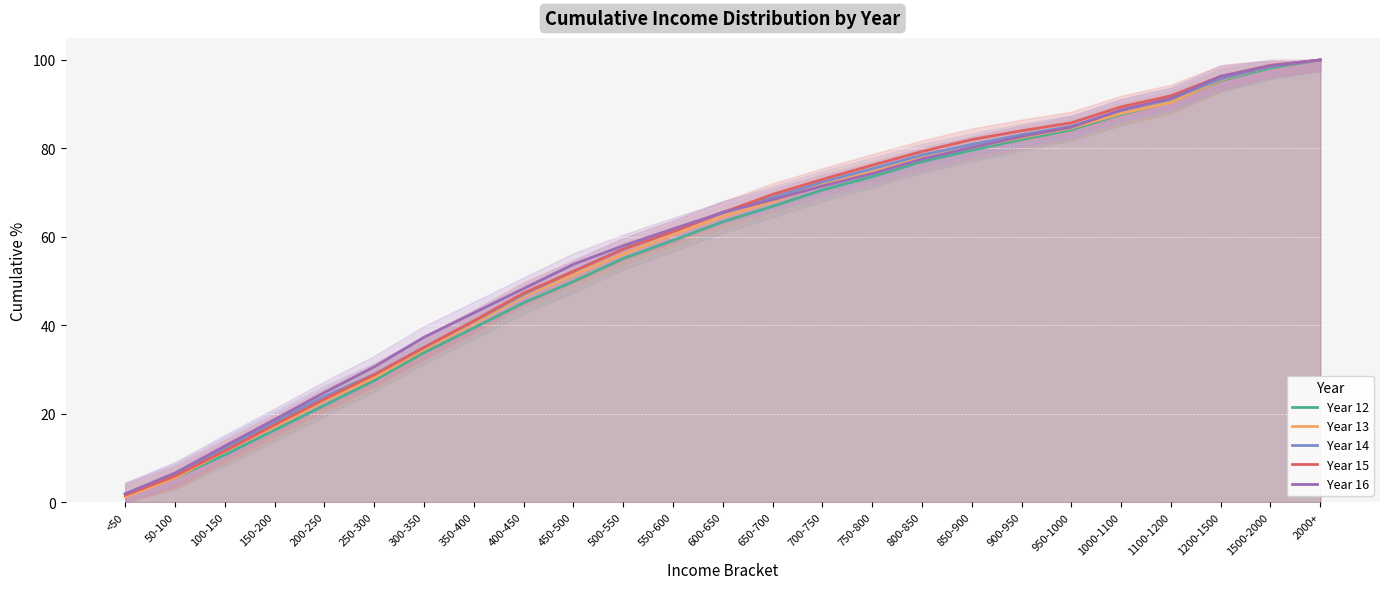

Reading left to right, list all the values displayed in this chart.

Year 12: <50=1.8	50-100=5.5	100-150=10.7	150-200=16.3	200-250=21.9	250-300=27.5	300-350=33.8	350-400=39.4	400-450=45.1	450-500=49.9	500-550=55.1	550-600=59.2	600-650=63.4	650-700=66.9	700-750=70.6	750-800=73.6	800-850=77.0	850-900=79.6	900-950=82.0	950-1000=84.2	1000-1100=87.7	1100-1200=90.5	1200-1500=95.3	1500-2000=98.2	2000+=100.0
Year 13: <50=1.2	50-100=5.5	100-150=11.5	150-200=17.1	200-250=22.9	250-300=28.2	300-350=34.6	350-400=40.4	400-450=46.5	450-500=51.4	500-550=56.1	550-600=60.5	600-650=64.6	650-700=68.0	700-750=71.8	750-800=74.7	800-850=77.8	850-900=80.2	900-950=82.5	950-1000=84.6	1000-1100=87.9	1100-1200=90.4	1200-1500=95.5	1500-2000=98.6	2000+=100.0
Year 14: <50=1.9	50-100=6.2	100-150=12.2	150-200=18.1	200-250=23.9	250-300=28.9	300-350=35.0	350-400=40.9	400-450=47.0	450-500=52.2	500-550=57.3	550-600=61.2	600-650=65.6	650-700=68.9	700-750=72.4	750-800=75.4	800-850=78.5	850-900=80.9	900-950=83.1	950-1000=85.0	1000-1100=88.6	1100-1200=91.2	1200-1500=95.7	1500-2000=98.6	2000+=100.0
Year 15: <50=1.6	50-100=5.9	100-150=11.6	150-200=17.5	200-250=23.3	250-300=28.8	300-350=35.0	350-400=41.0	400-450=47.3	450-500=52.2	500-550=57.2	550-600=61.2	600-650=65.5	650-700=69.6	700-750=73.0	750-800=76.2	800-850=79.3	850-900=82.0	900-950=84.0	950-1000=85.8	1000-1100=89.4	1100-1200=91.9	1200-1500=96.3	1500-2000=98.8	2000+=100.0
Year 16: <50=1.9	50-100=6.6	100-150=12.7	150-200=18.7	200-250=24.8	250-300=30.6	300-350=37.3	350-400=42.8	400-450=48.3	450-500=53.8	500-550=58.0	550-600=61.8	600-650=65.5	650-700=68.4	700-750=71.5	750-800=74.3	800-850=77.6	850-900=80.2	900-950=82.7	950-1000=84.8	1000-1100=88.7	1100-1200=91.3	1200-1500=96.3	1500-2000=98.7	2000+=100.0